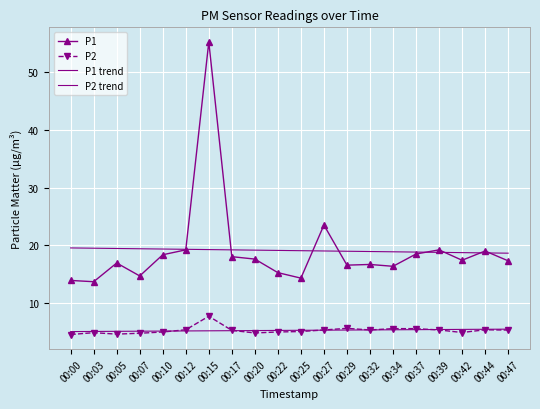

At which label is P2 closest to 6?

00:29